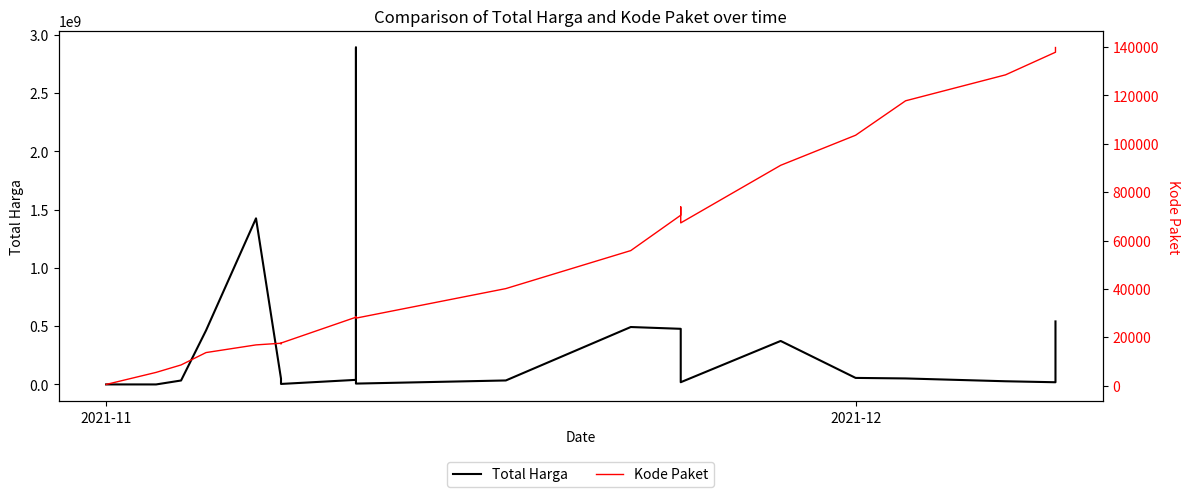

Reading right to left, transcribe all the data shown in this chart.

Total Harga: 541071000	18900000	27412000	51601000	56152800	373404000	19175000	43859200	477600000	493000000	34292000	7401240	2892122000	39440000	4350000	9180000	15513960	49730040	1425867900	464002100	34000000	78000	333600
Kode Paket: 139817	137876	128516	117783	103541	91101	67279	73894	70453	55826	40112	27891	28425	28271	17580	17283	17272	17509	16823	13652	8530	5449	464